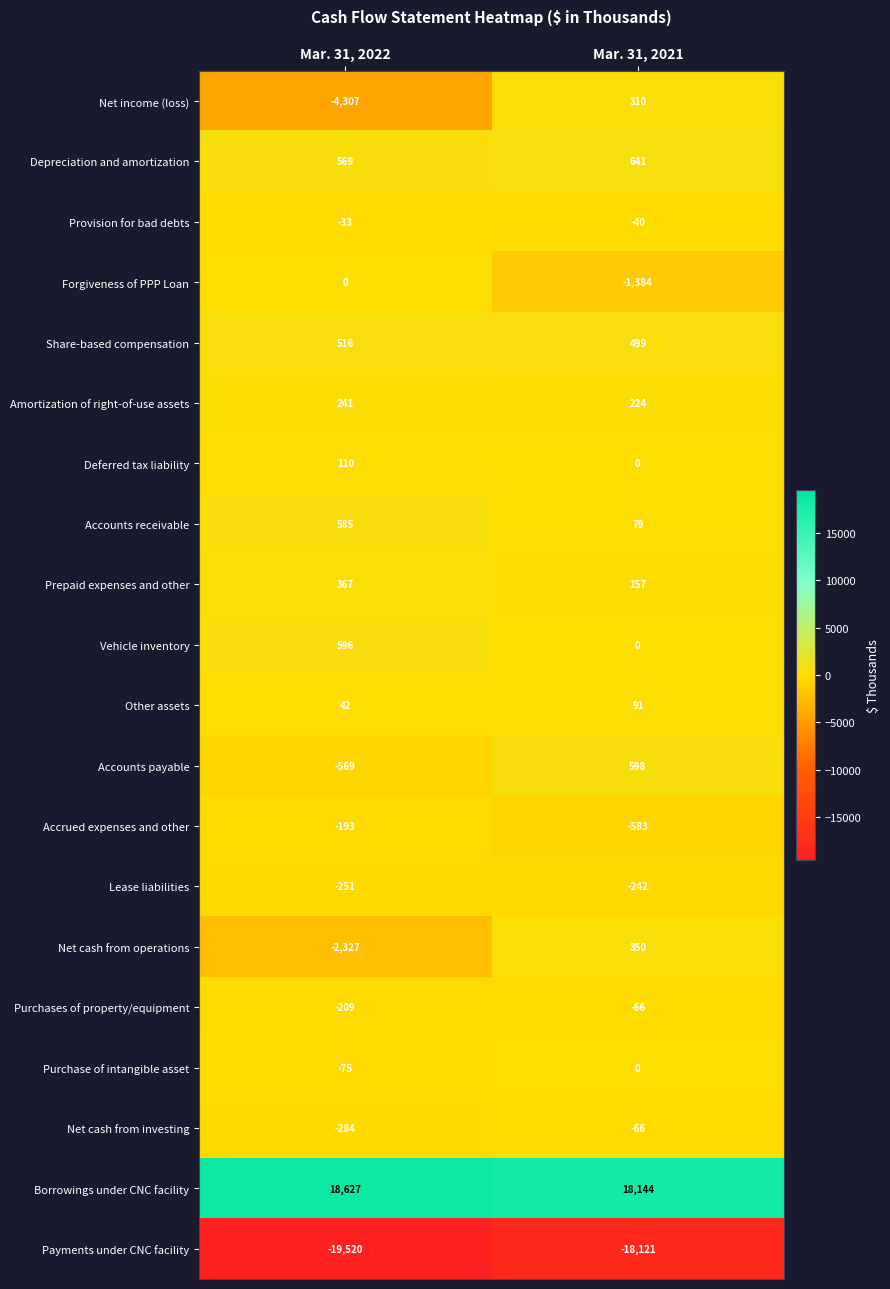

Between Mar. 31, 2022 and Mar. 31, 2021, which series saw the biggest shift?

Net income (loss)